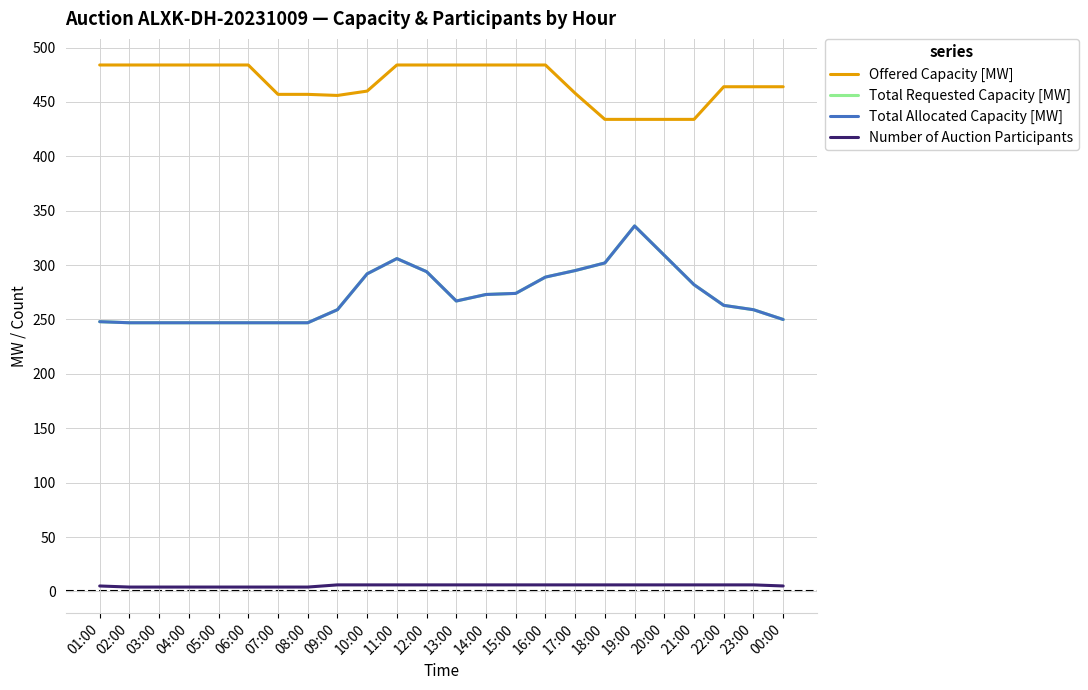

True or false: Total Allocated Capacity [MW] and Total Requested Capacity [MW] intersect in this chart.

False